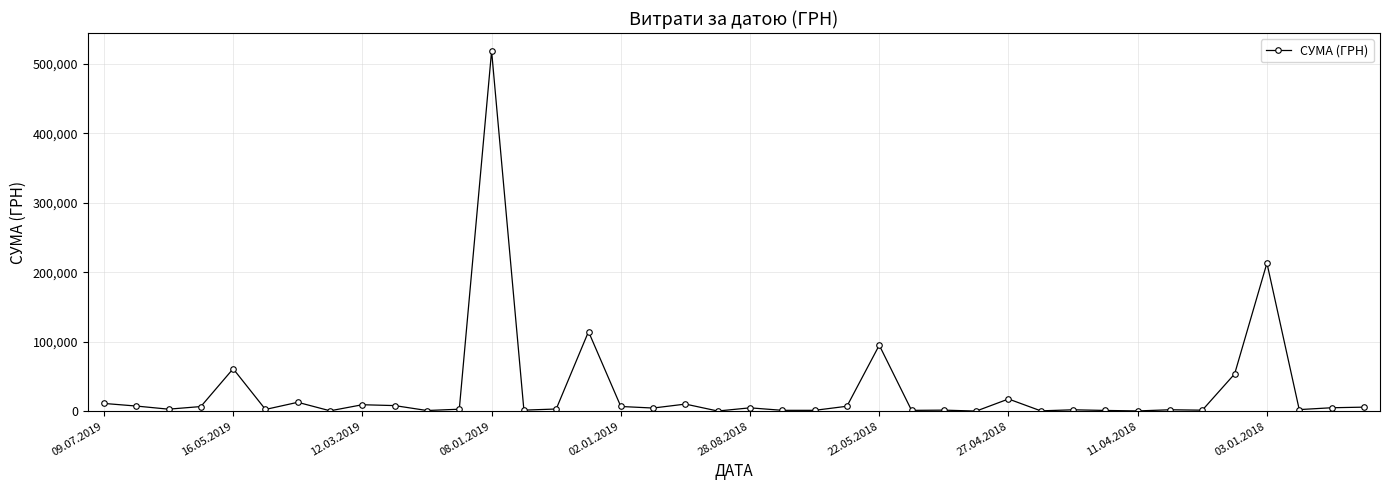

What is the greatest value displayed?

518664.2